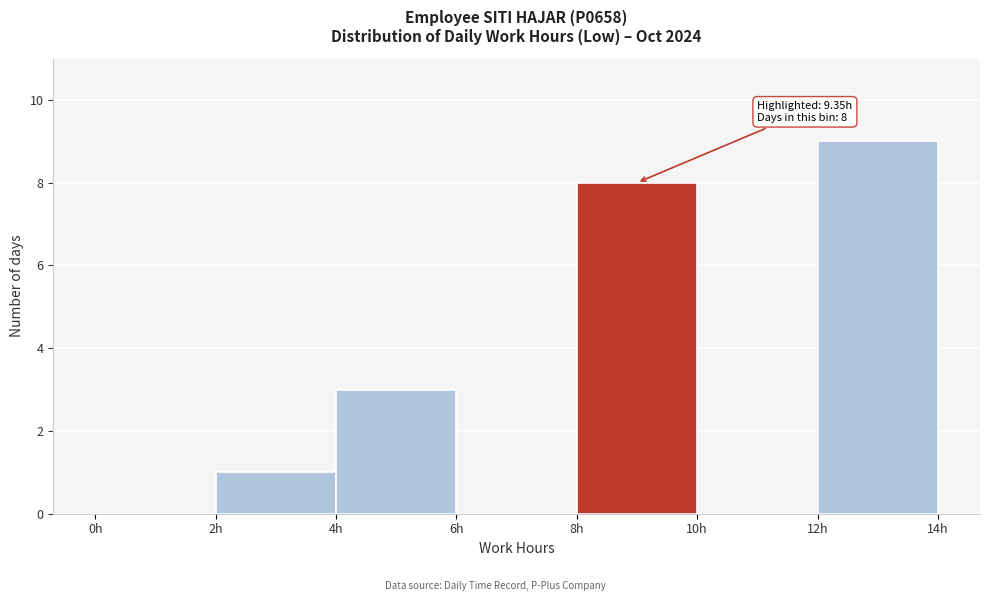

Over which range of the x-axis is the bar tallest?

12 to 14